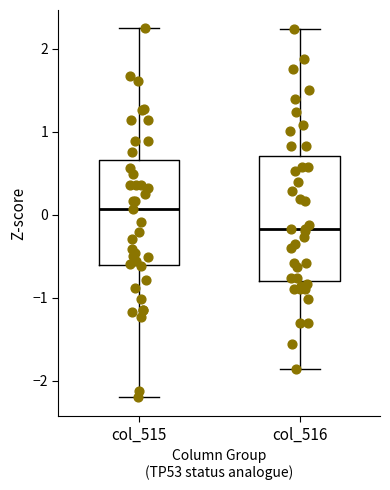

Reading left to right, transcribe this box plot: for each box, give where its median line is, the range the box spans, and where its two whiskers end, as read against the y-axis. The values are not printed on the chart, so give them approximately, as read against the axis.

col_515: median 0.1, box -0.6 to 0.7, whiskers -2.2 to 2.2
col_516: median -0.2, box -0.8 to 0.7, whiskers -1.9 to 2.2